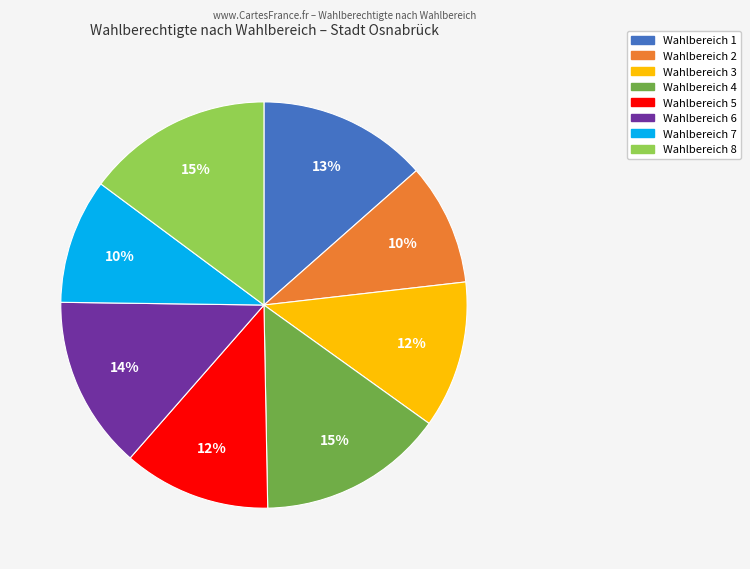

Combined, do Wahlbereich 2 and Wahlbereich 6 account for over 50%?

No